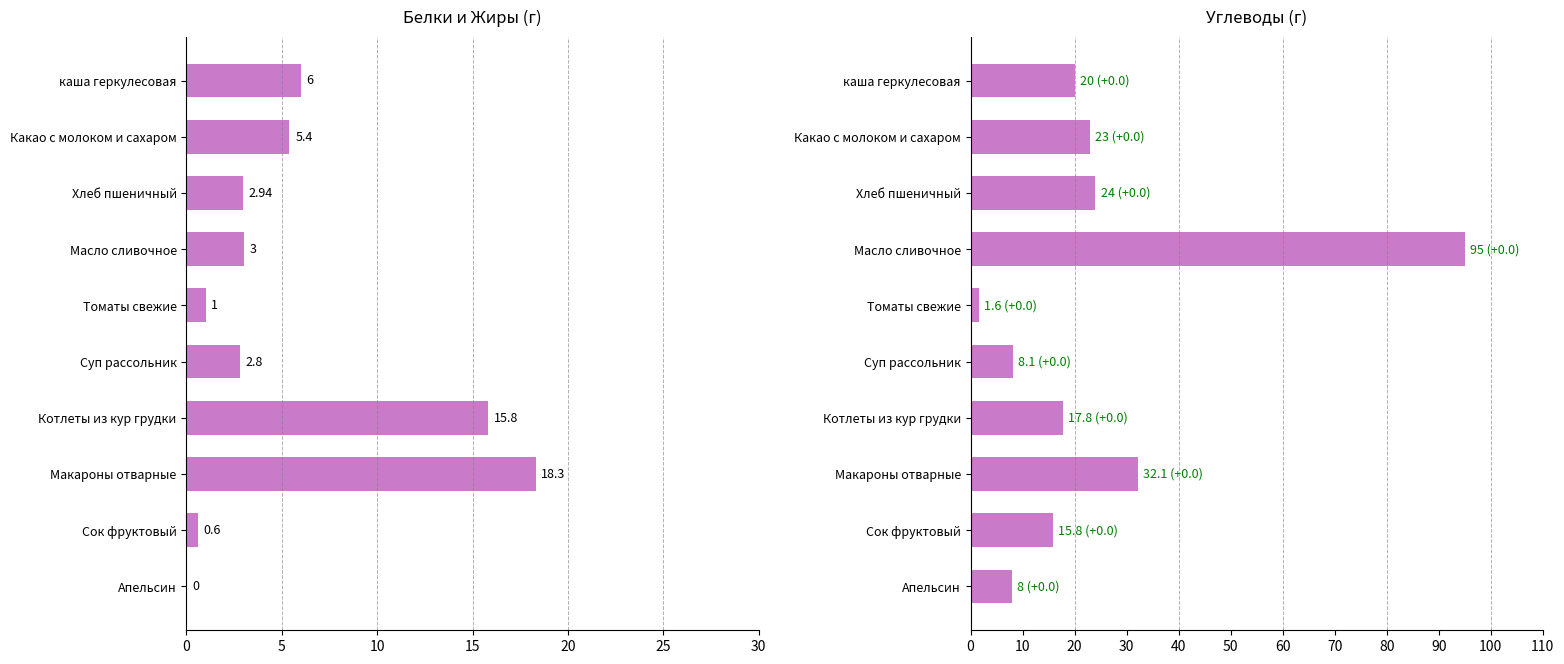

What are all the series names shown in the legend?

Белки, Углеводы